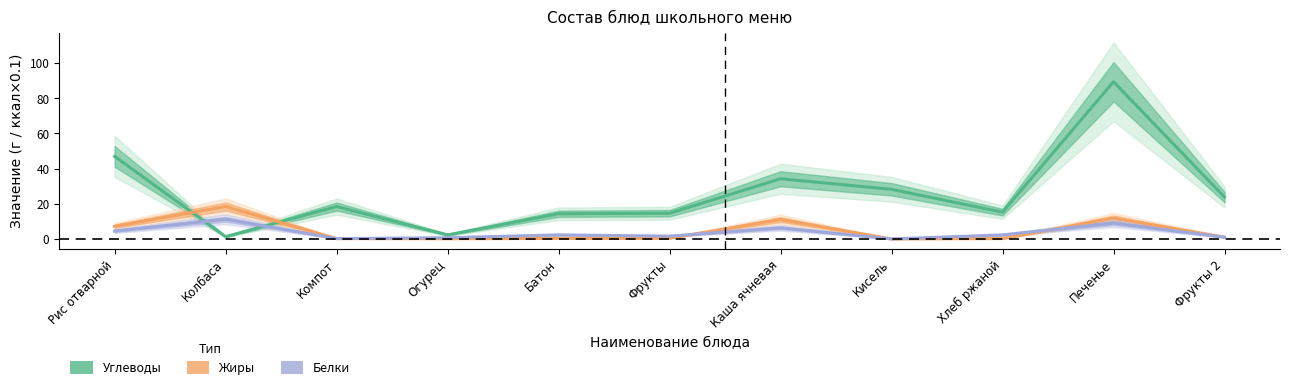

Which series ends up on top after the final intersection of Углеводы and Белки?

Углеводы